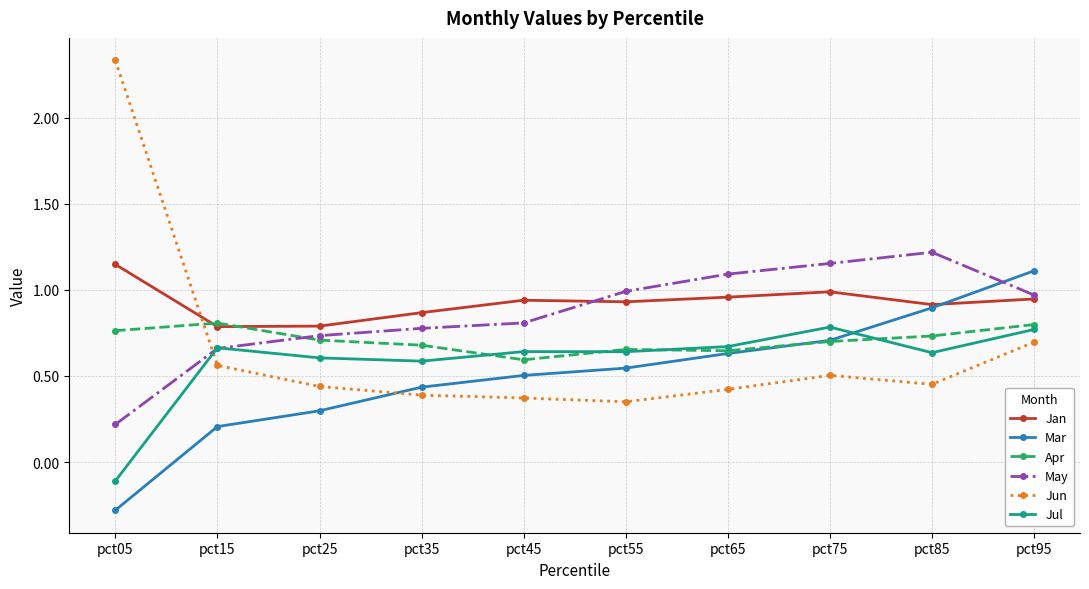

Where is Jun nearest to the value 1?

pct95